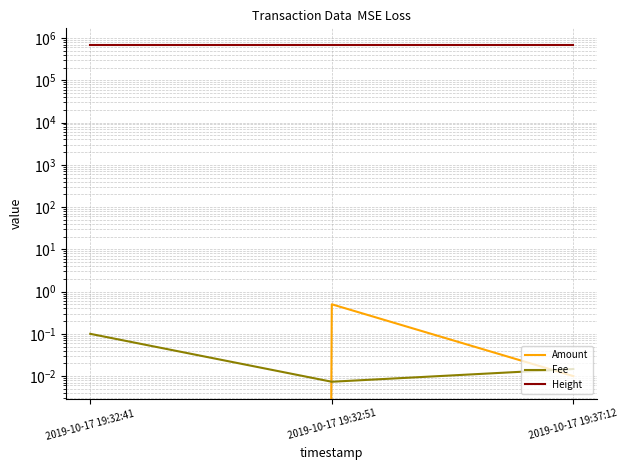

At which label does Height first exceed 676519?

2019-10-17 19:32:41